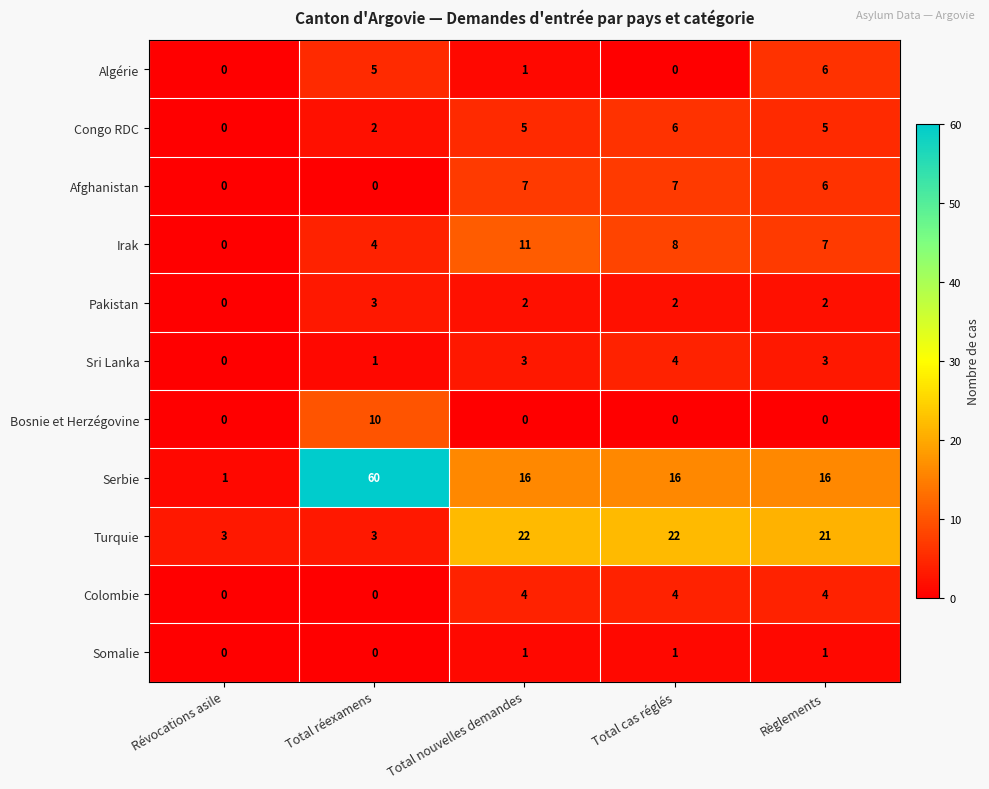

How many Somalie values are between 0 and 1?

5